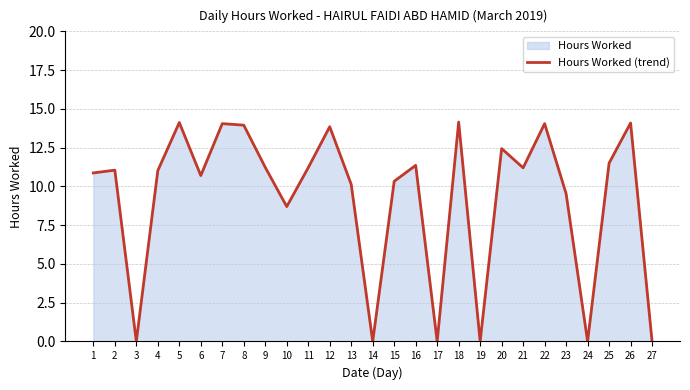

Which has a higher value, 17 or 15?

15